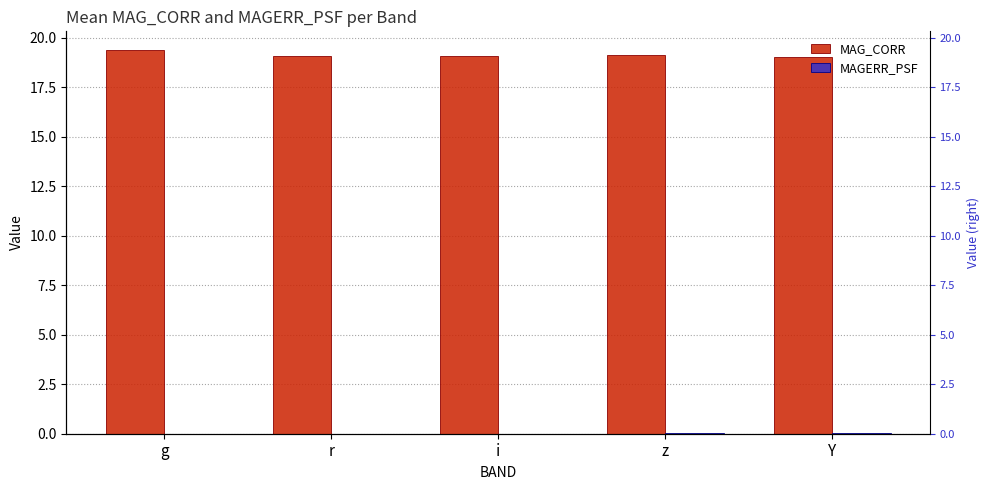

The value of MAG_CORR at Y is 27.1. True or false?

False